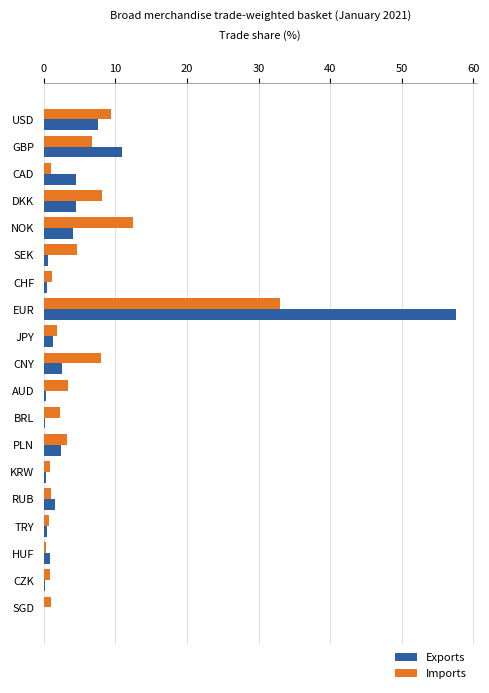

Which series changed the most between DKK and SGD?

Imports